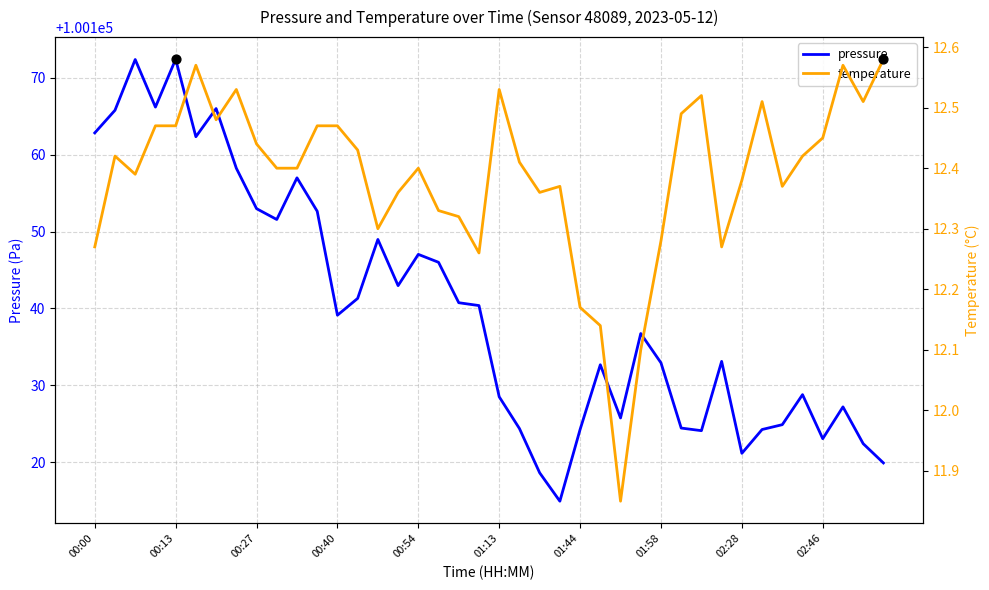

What is the total value across all series at 37?

100139.8